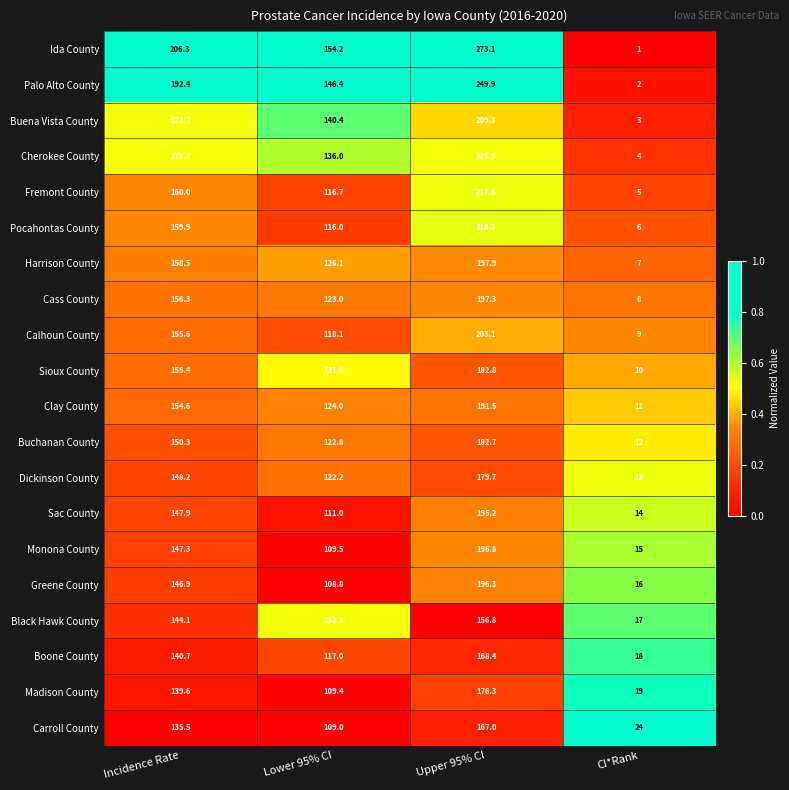

What is the total value across all series at Incidence Rate?

3143.4